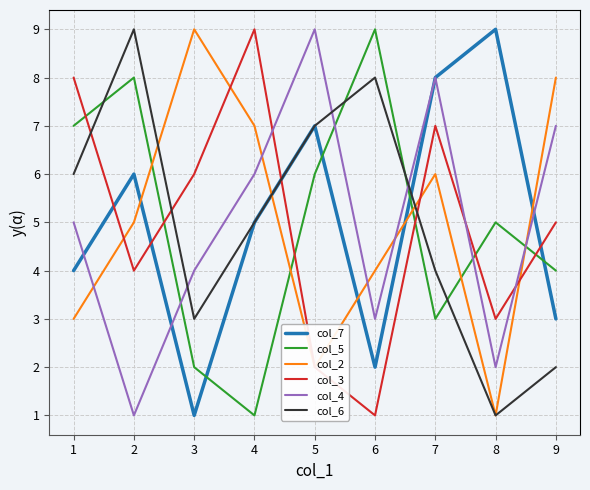

Reading left to right, extract all data points from this chart.

col_7: 4	6	1	5	7	2	8	9	3
col_5: 7	8	2	1	6	9	3	5	4
col_2: 3	5	9	7	2	4	6	1	8
col_3: 8	4	6	9	2	1	7	3	5
col_4: 5	1	4	6	9	3	8	2	7
col_6: 6	9	3	5	7	8	4	1	2